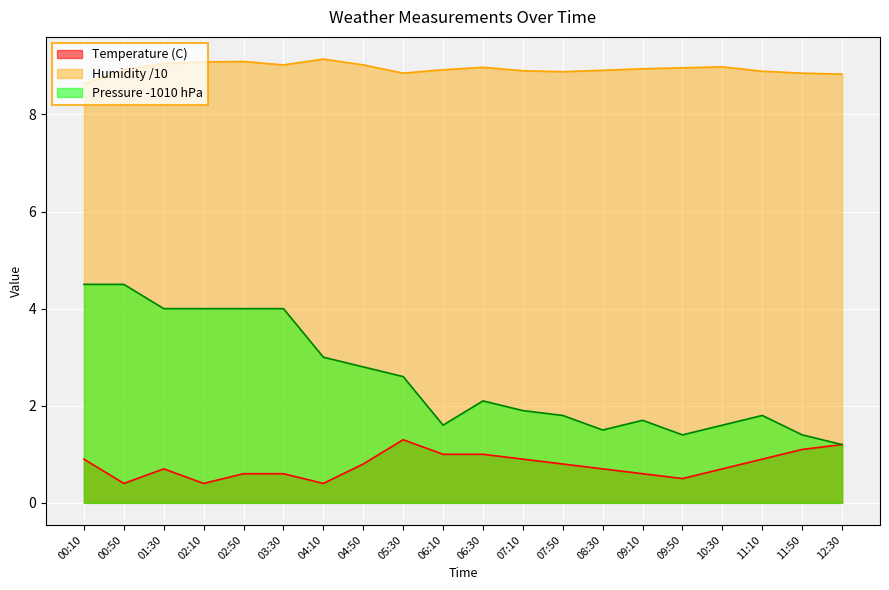

Reading right to left, extract all data points from this chart.

Temperature (C): 1.2	1.1	0.9	0.7	0.5	0.6	0.7	0.8	0.9	1.0	1.0	1.3	0.8	0.4	0.6	0.6	0.4	0.7	0.4	0.9
Humidity (%): 8.8	8.8	8.9	9.0	9.0	8.9	8.9	8.9	8.9	9.0	8.9	8.8	9.0	9.1	9.0	9.1	9.1	9.1	8.9	8.6
Pressure (hPa): 1.2	1.4	1.8	1.6	1.4	1.7	1.5	1.8	1.9	2.1	1.6	2.6	2.8	3.0	4.0	4.0	4.0	4.0	4.5	4.5